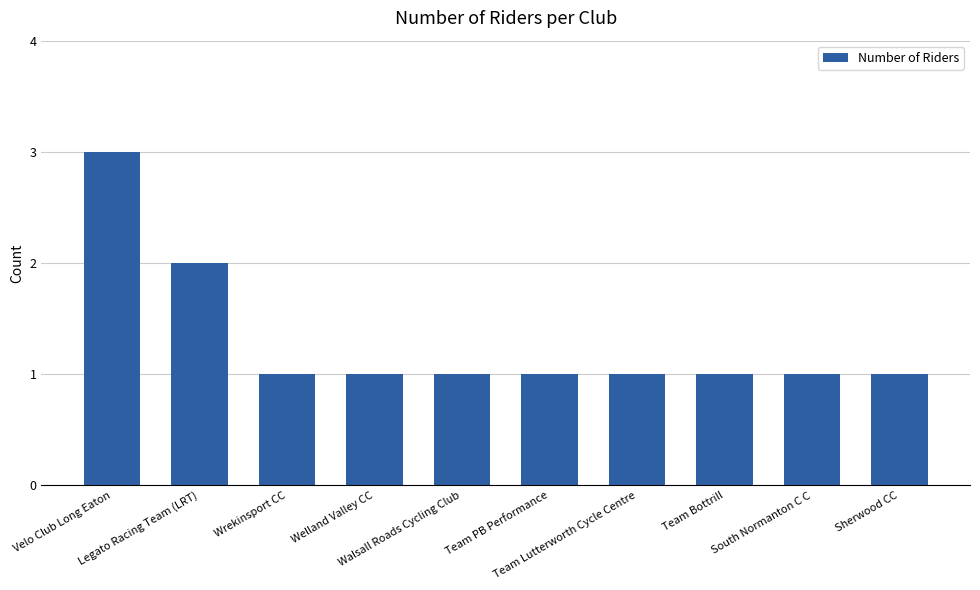

Reading left to right, list all the values displayed in this chart.

3	2	1	1	1	1	1	1	1	1